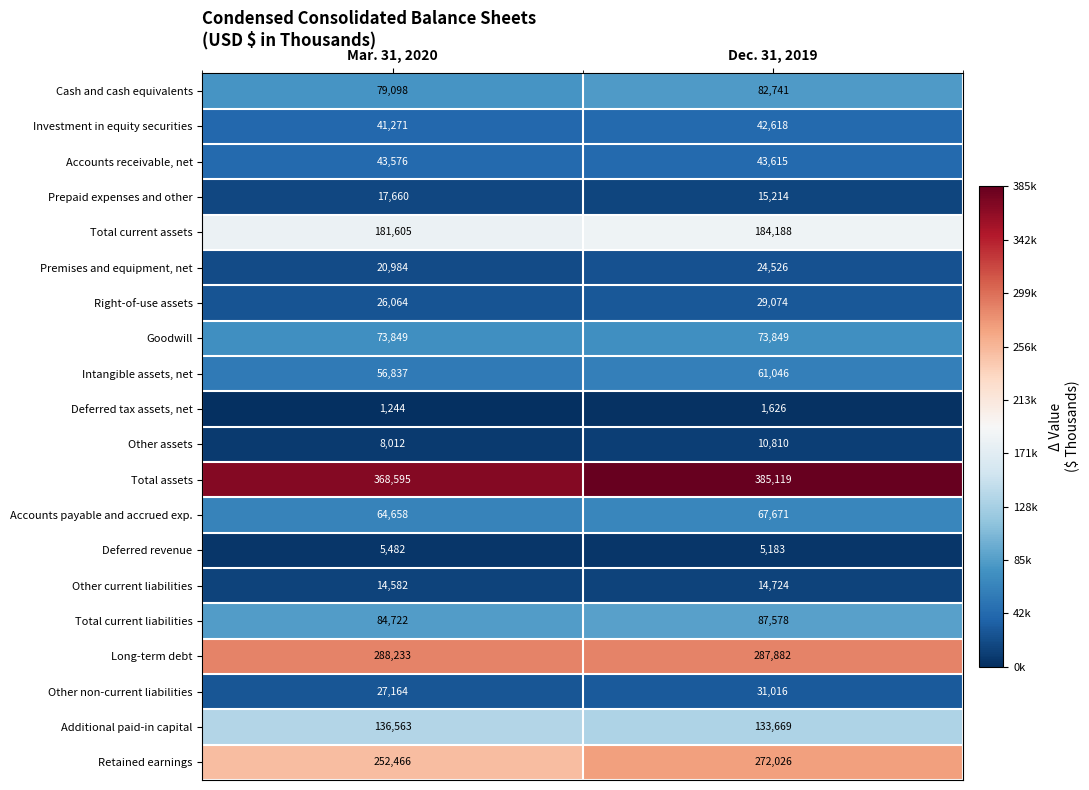

Which series has the largest total across all categories?

Total assets